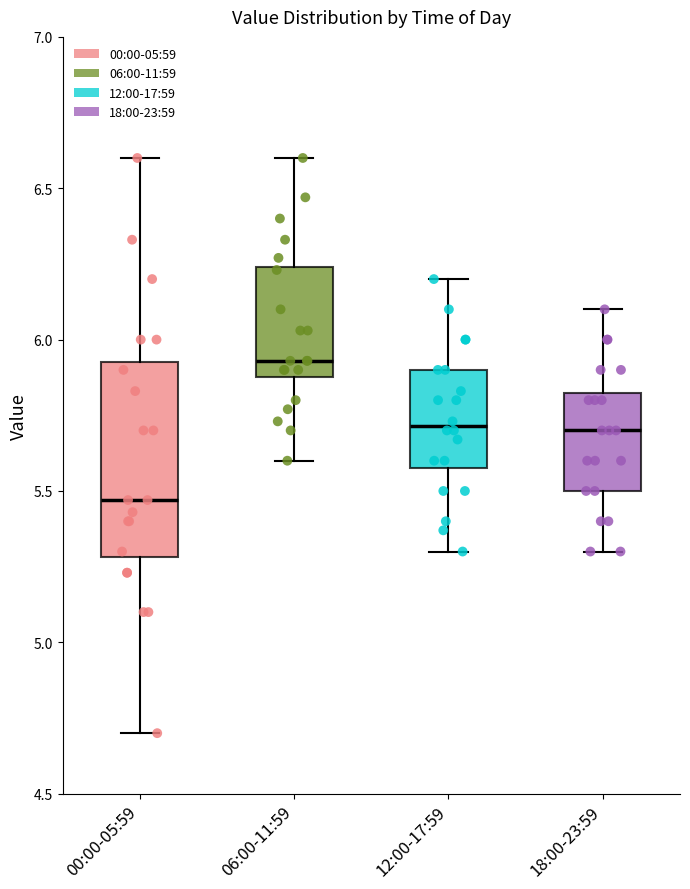

Which box has the lowest median line?

00:00-05:59